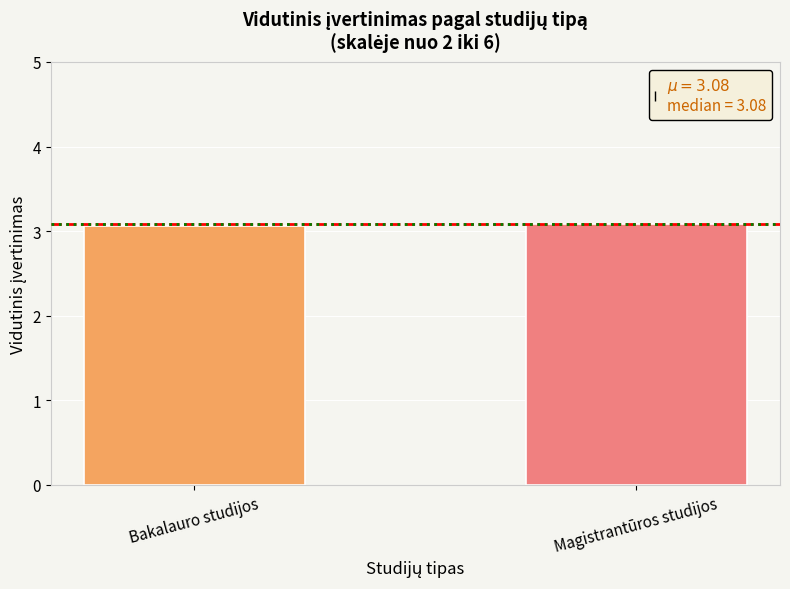

Reading right to left, transcribe all the data shown in this chart.

Magistrantūros studijos=3.1	Bakalauro studijos=3.1